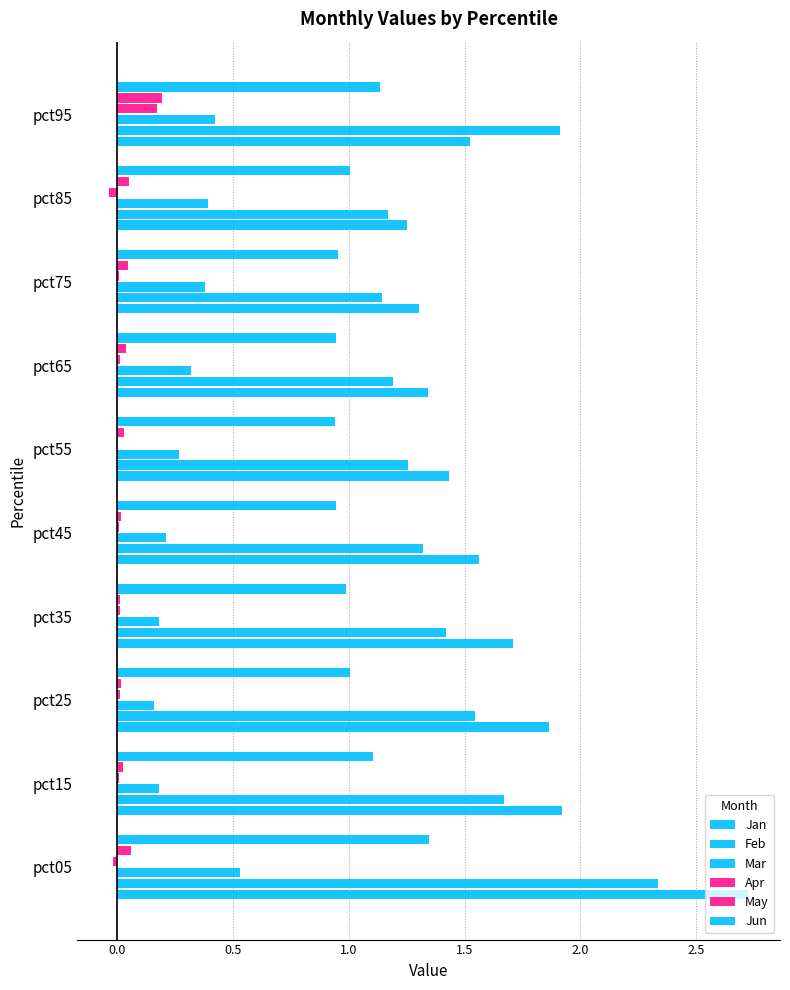

What is the difference between the maximum and minimum values in the Mar series?

0.4